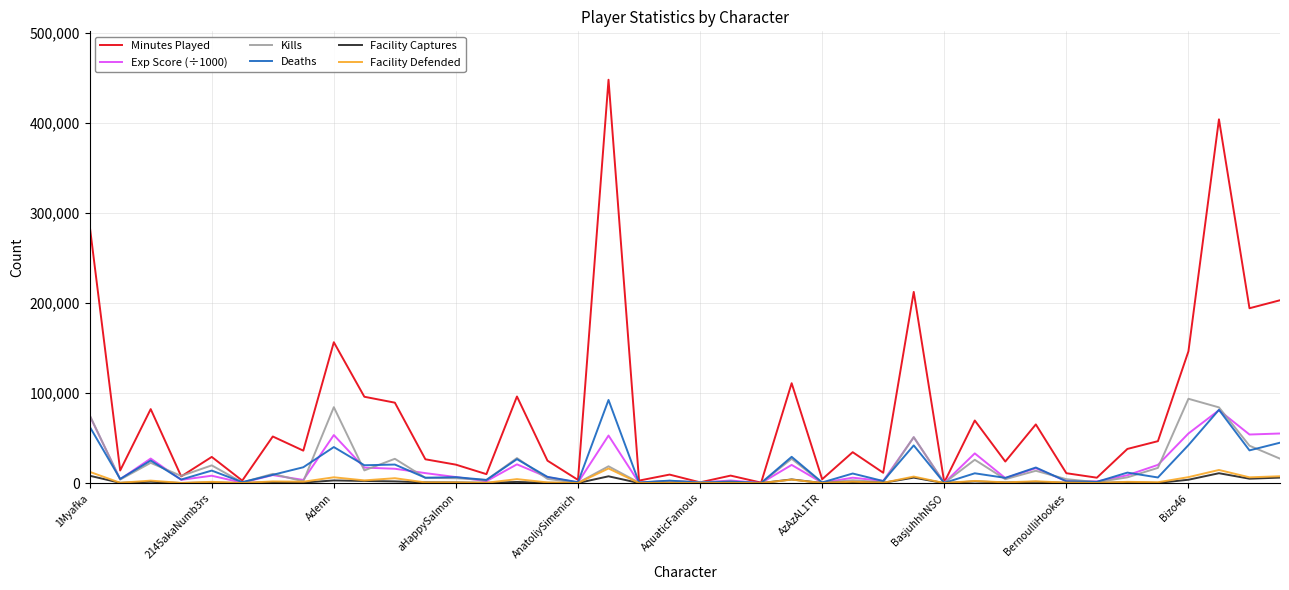

Which series has the largest total across all categories?

Minutes Played